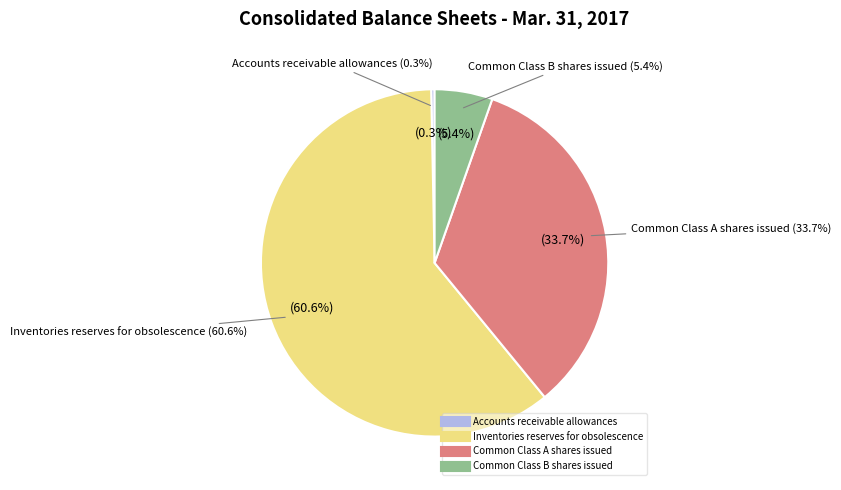

Which category has the smallest portion of the pie?

Accounts receivable allowances